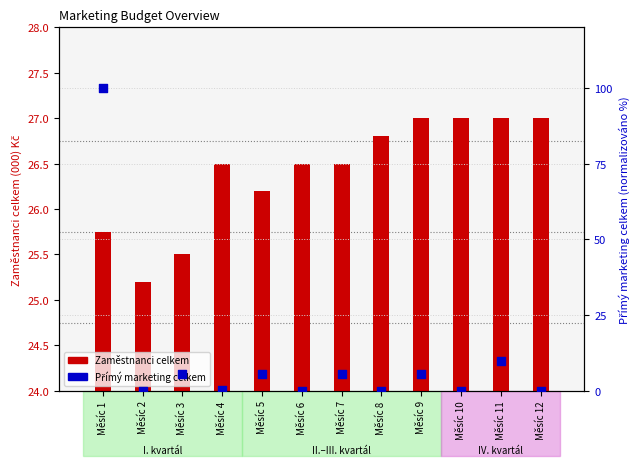

What are all the series names shown in the legend?

Zaměstnanci celkem, Přímý marketing celkem